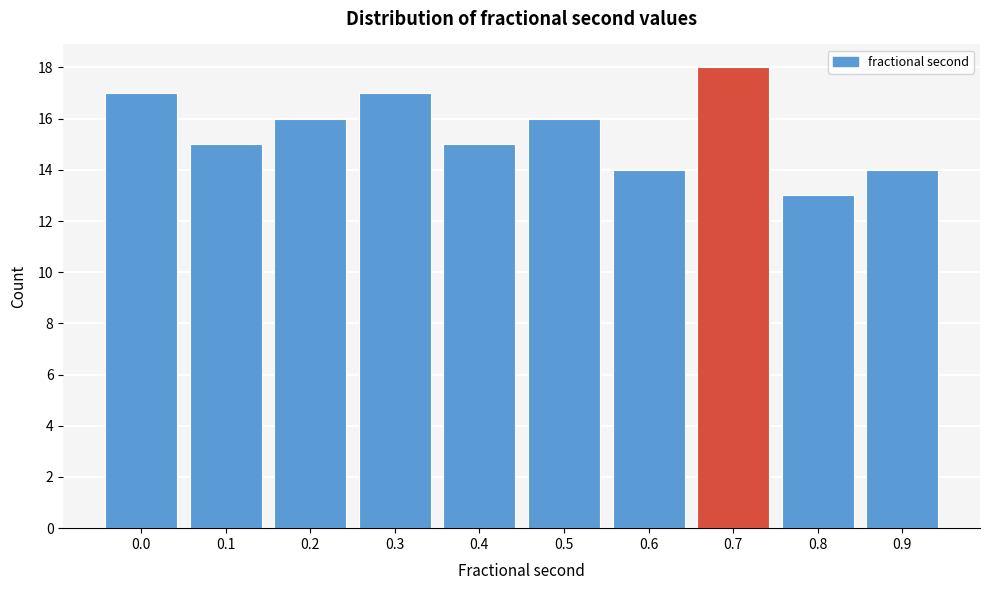

Reading right to left, extract all data points from this chart.

0.9=14	0.8=13	0.7=18	0.6=14	0.5=16	0.4=15	0.3=17	0.2=16	0.1=15	0.0=17